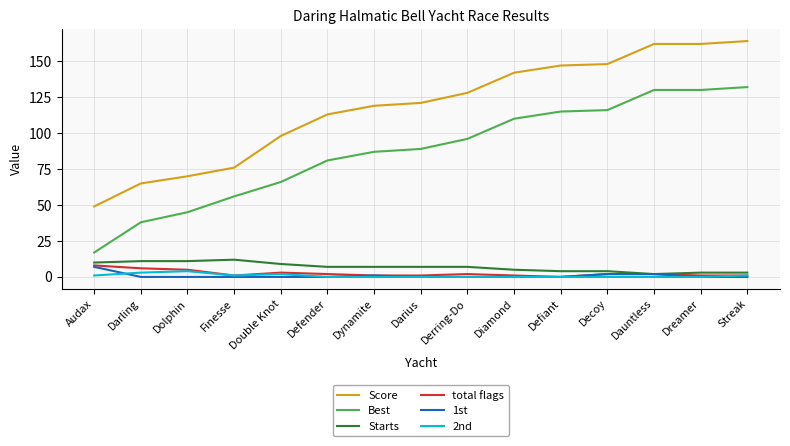

What is the sum of all Best values?

1308